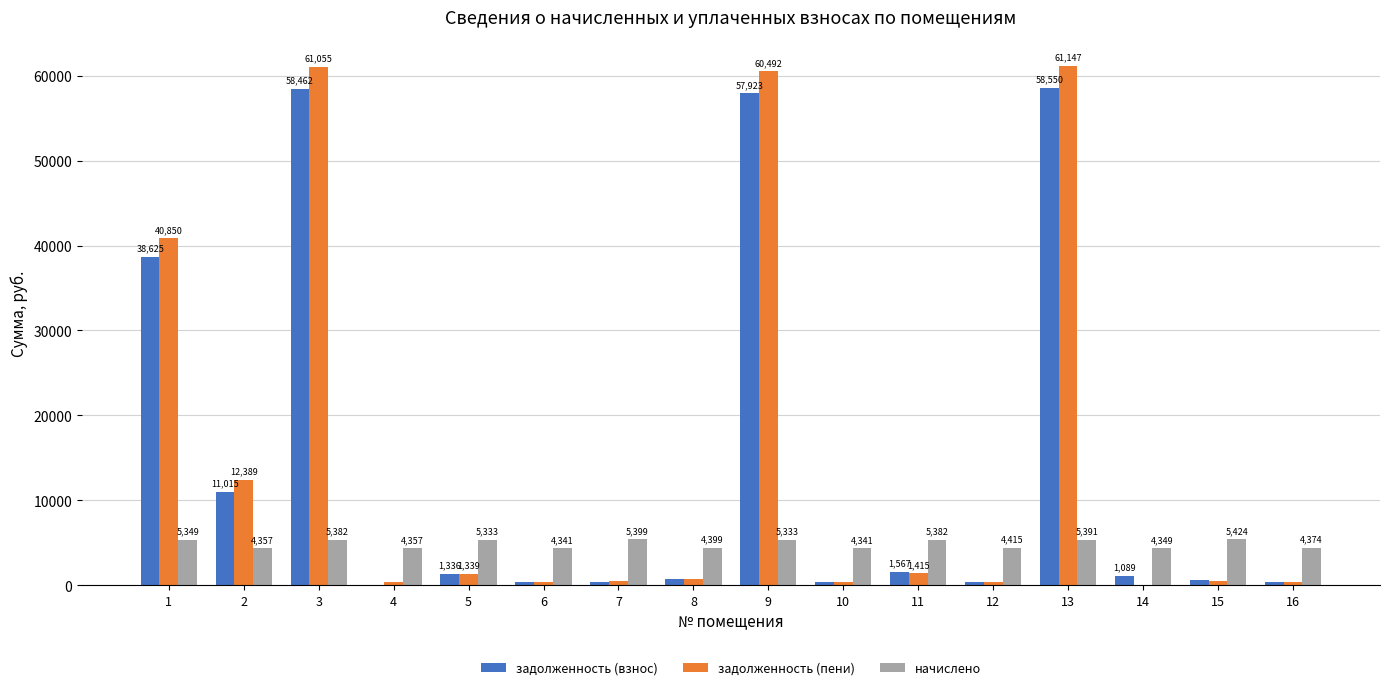

Which category has the highest value across all series?

13